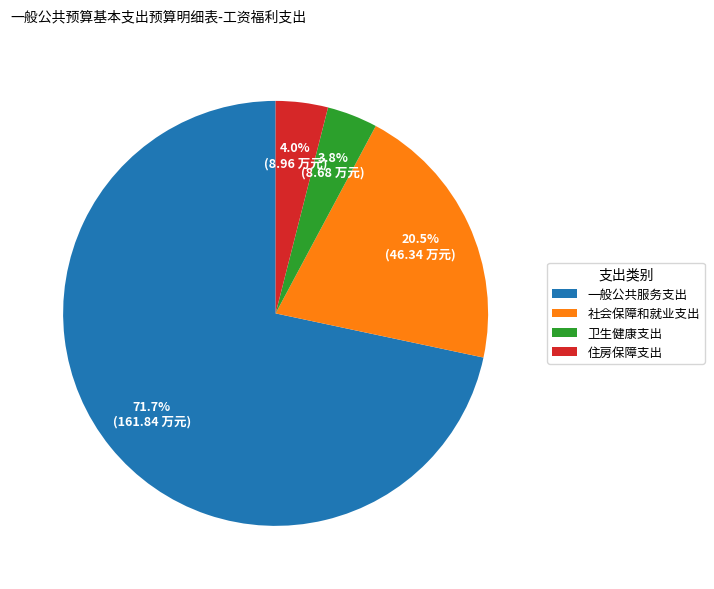

Is it true that 一般公共服务支出 is 72% of the pie?

True